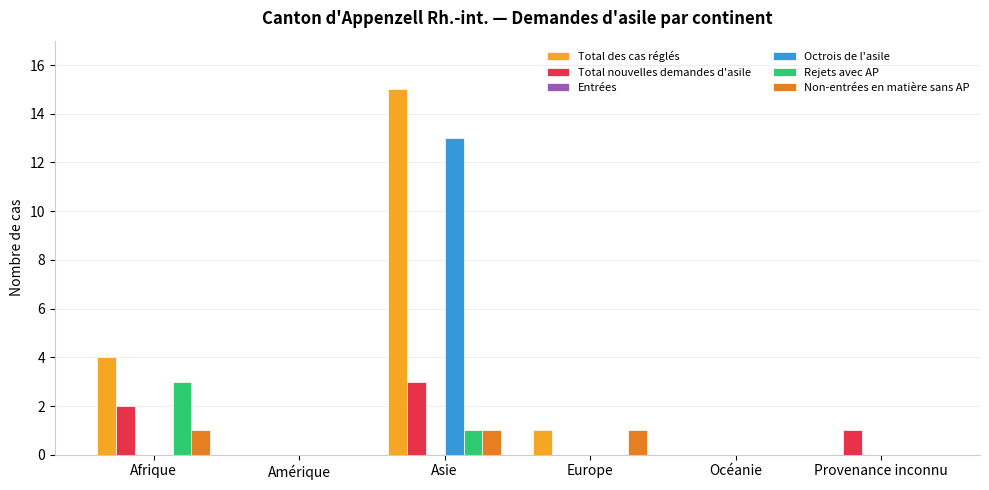

Is it true that Rejets avec AP equals 1 at Asie?

True